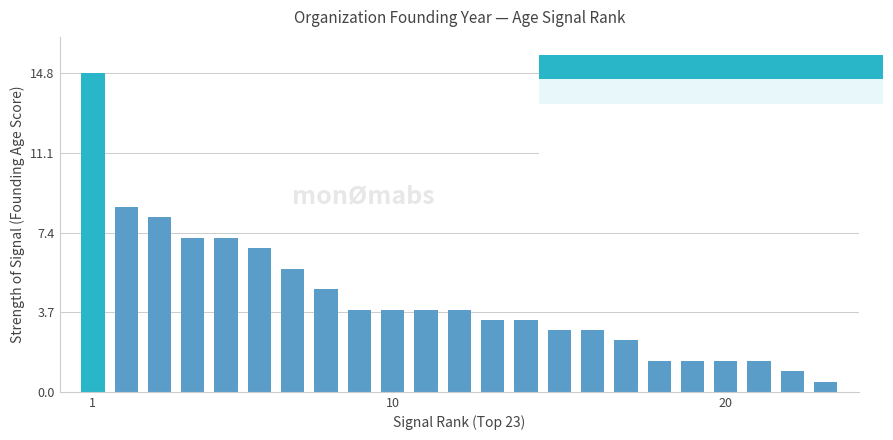

What is the minimum value shown in the chart?

0.5